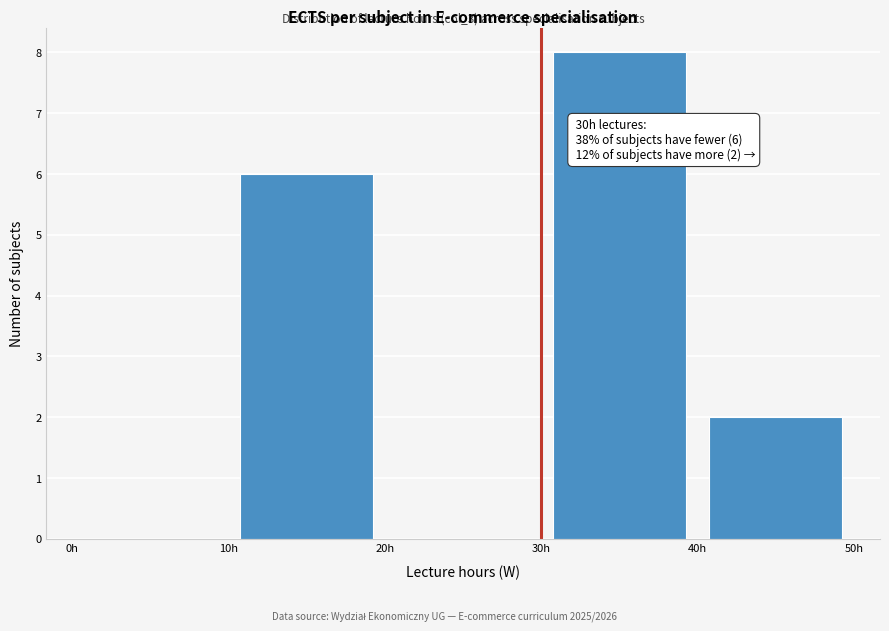

Over which range of the x-axis is the bar tallest?

30 to 40